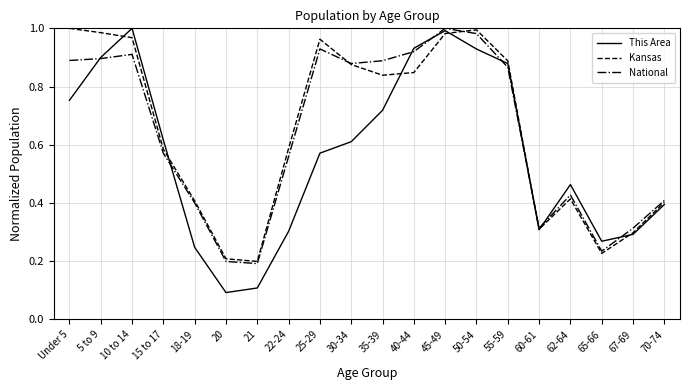

Between 20 and 62-64, which series saw the biggest shift?

This Area